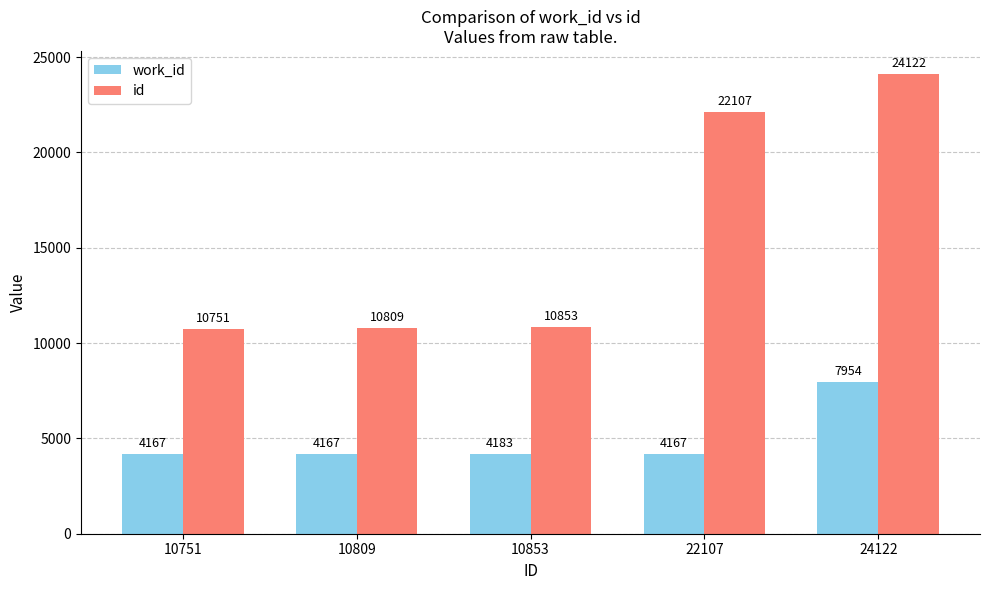

What is the difference between the maximum and minimum values in the work_id series?

3787